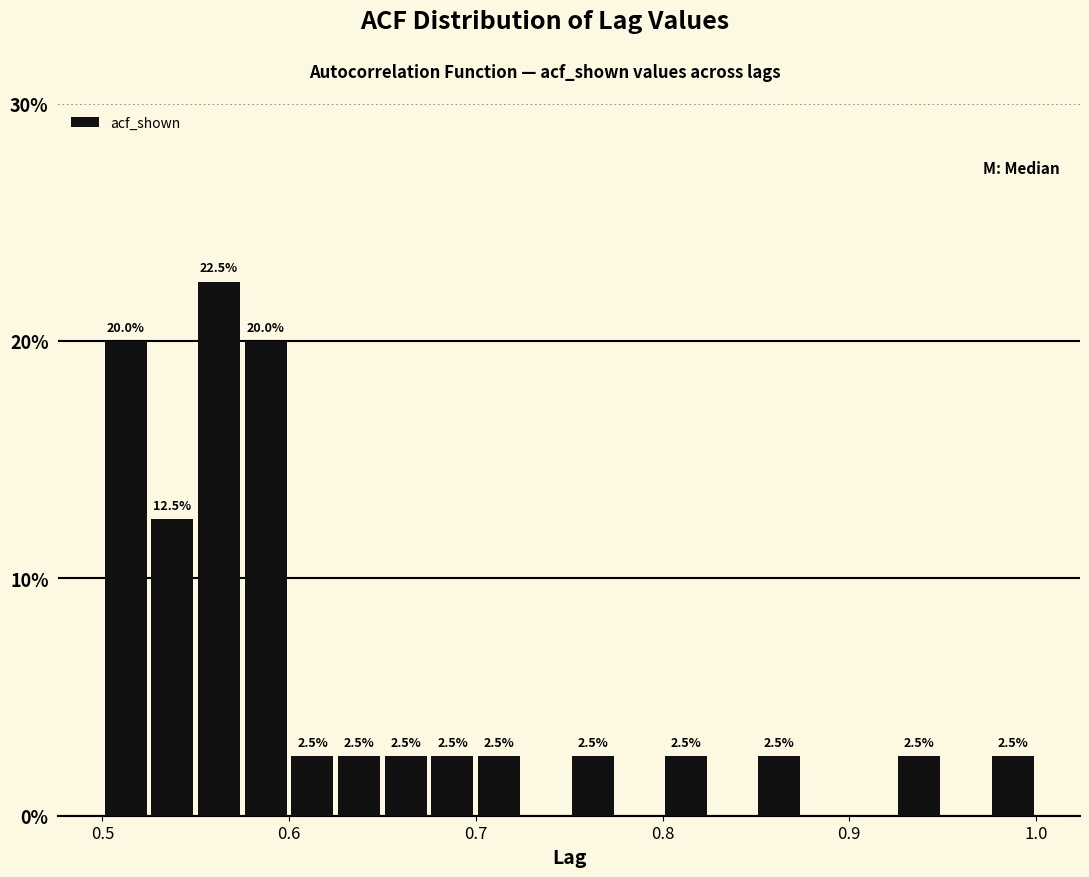

Read against the x-axis, roughly where is the centre of the tallest bar?

0.56